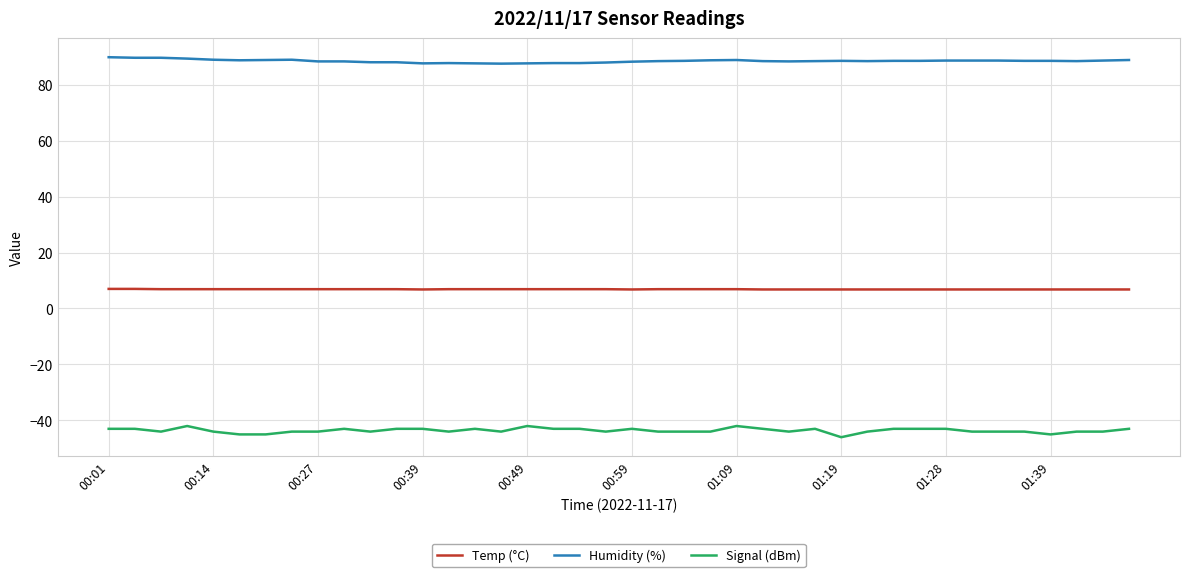

True or false: Humidity (%) and Signal (dBm) intersect in this chart.

False